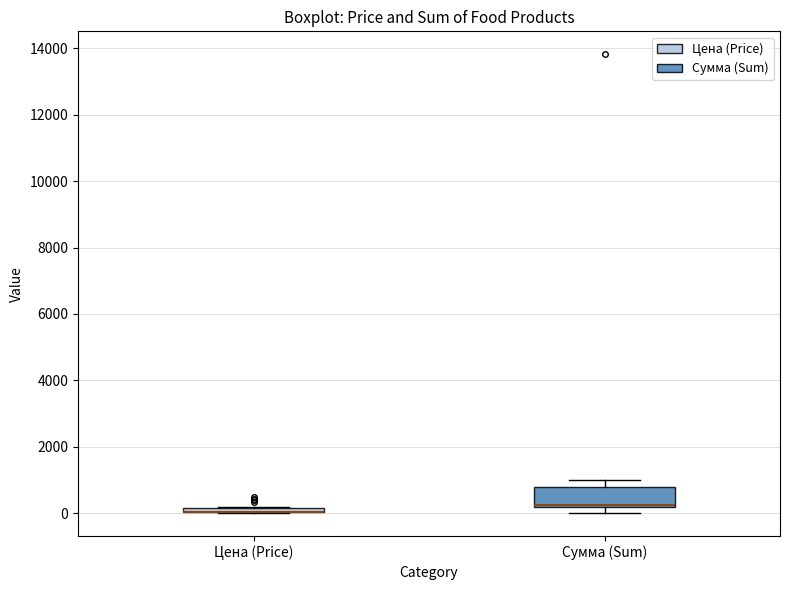

Where does the upper whisker of the box for Сумма (Sum) end on the y-axis? The values are not printed on the chart, so give them approximately, as read against the axis.

1000